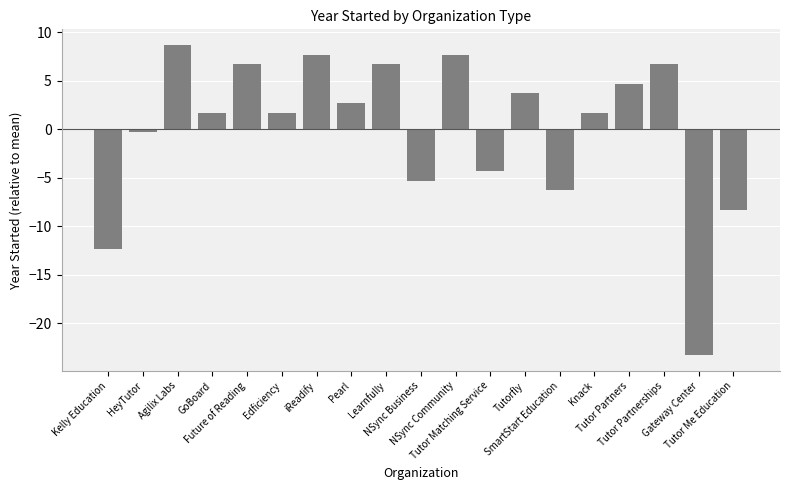

How many categories are shown in the chart?

19